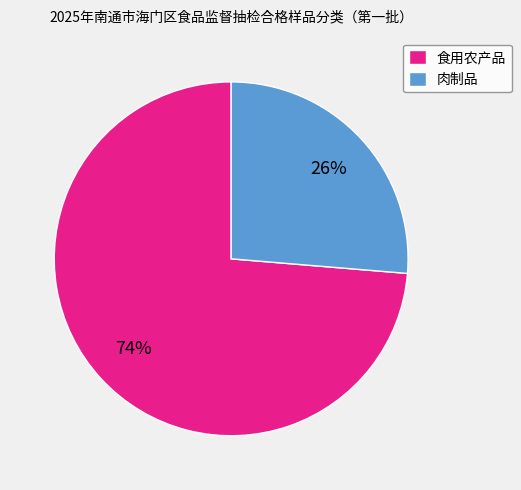

What is the largest slice in the pie chart?

食用农产品